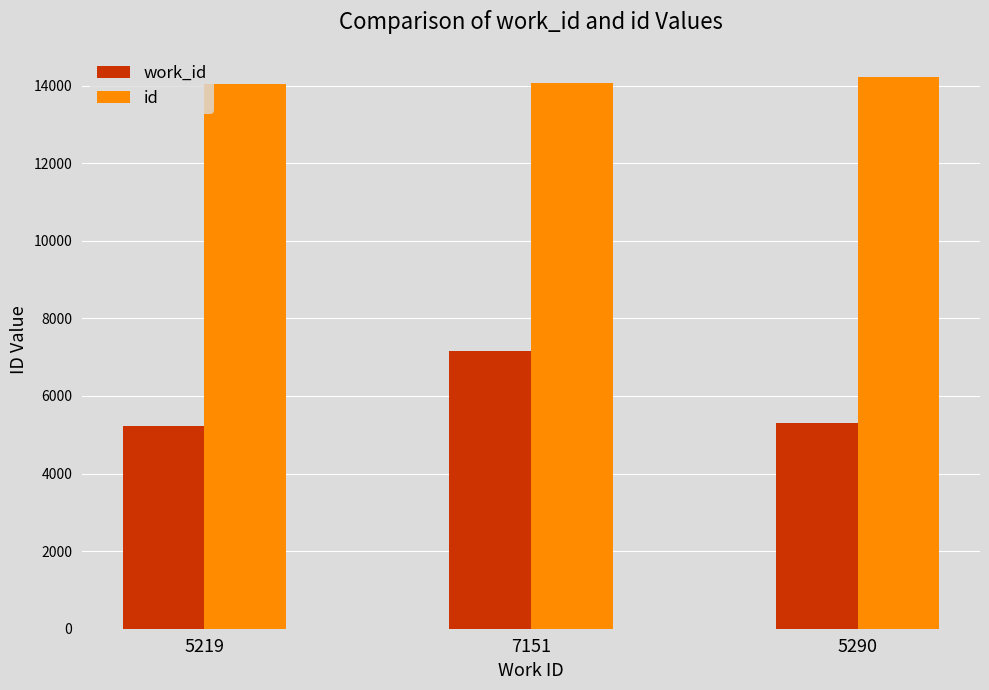

At which label is work_id closest to 6185?

5290